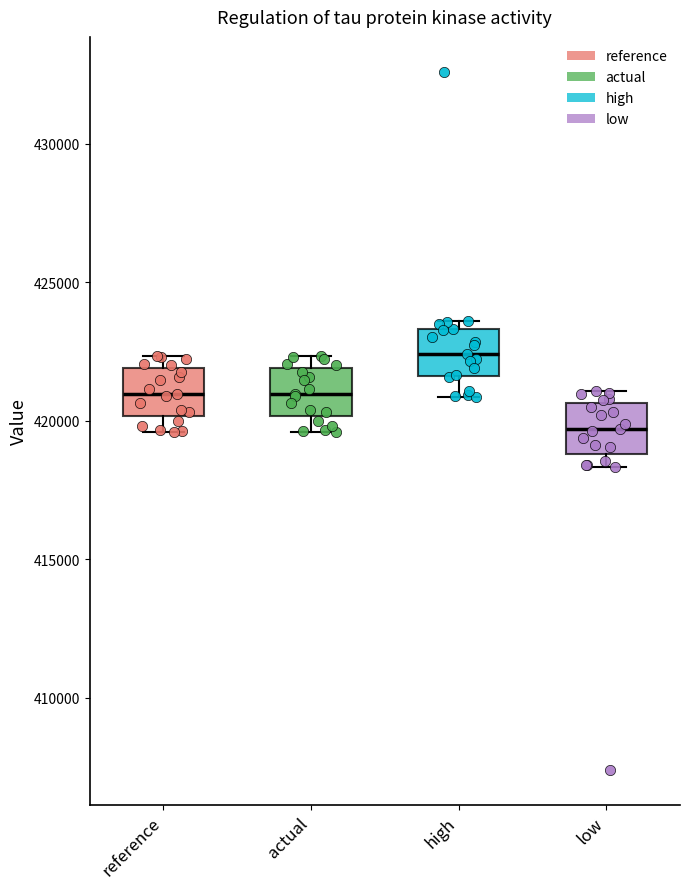

Which box has the lowest median line?

low